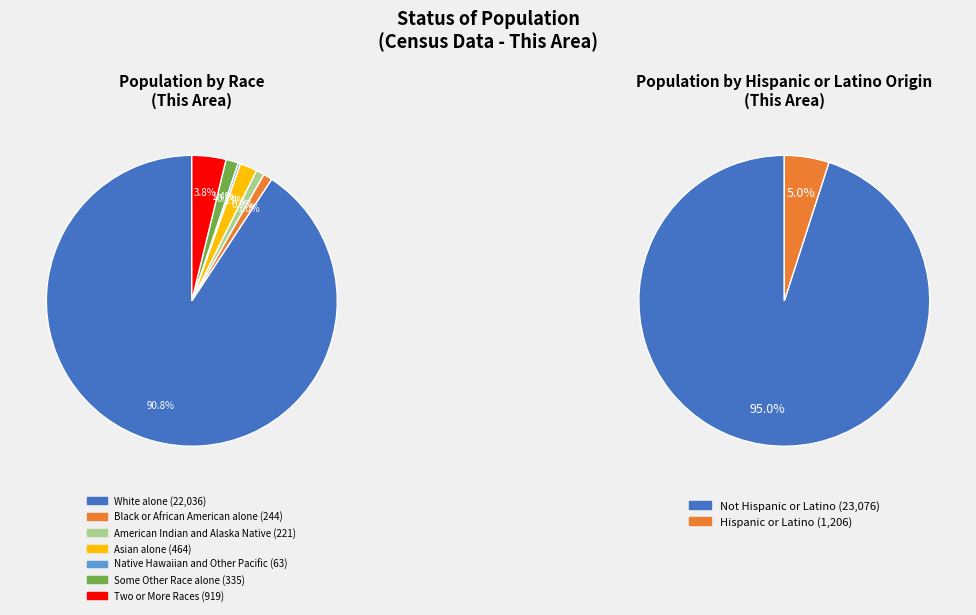

What percentage is the Some Other Race alone slice, to the nearest percent?

1%